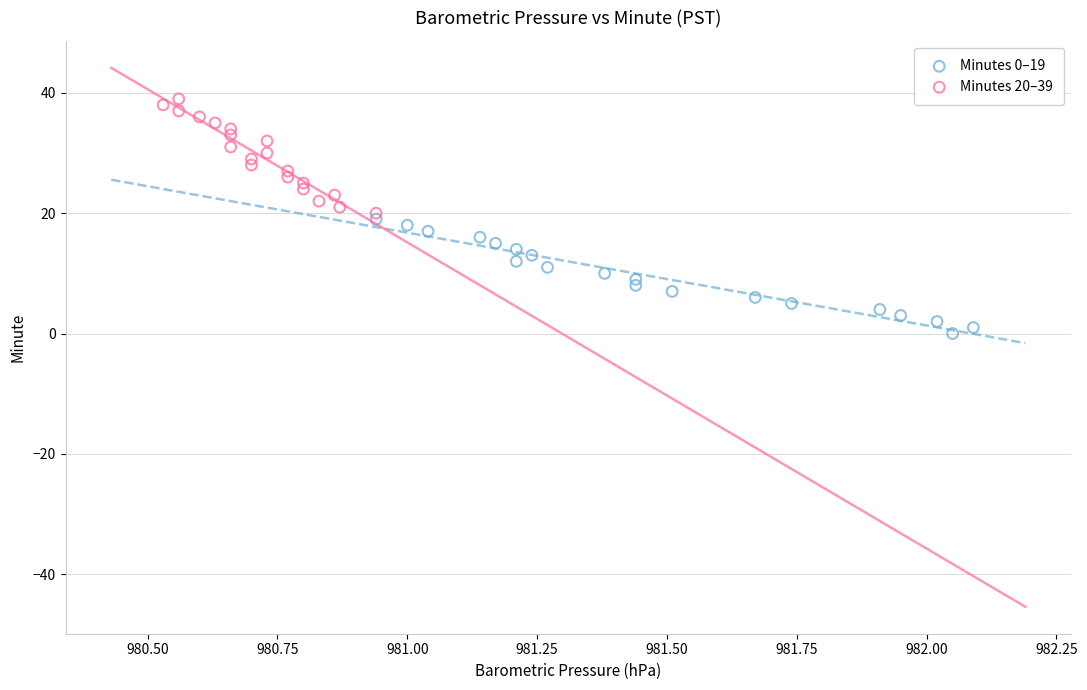

Which series contains the highest Y value?

Minutes 20–39